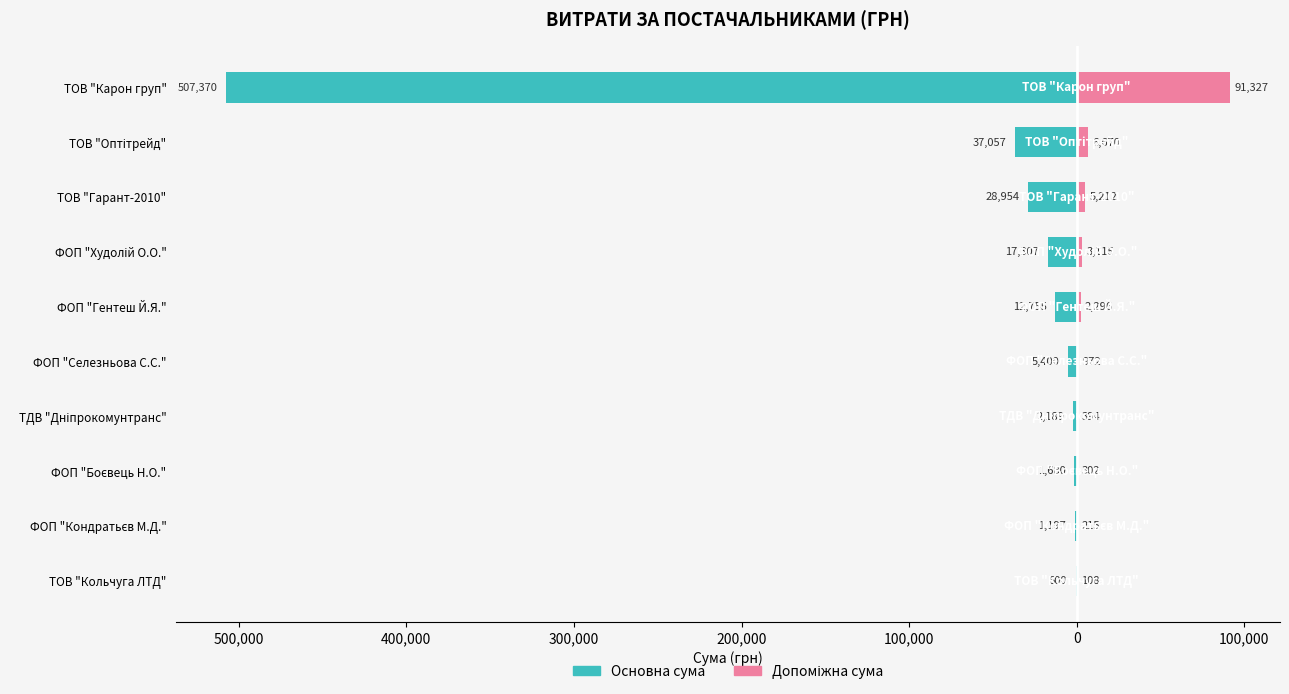

How many bars are there in each group?

2